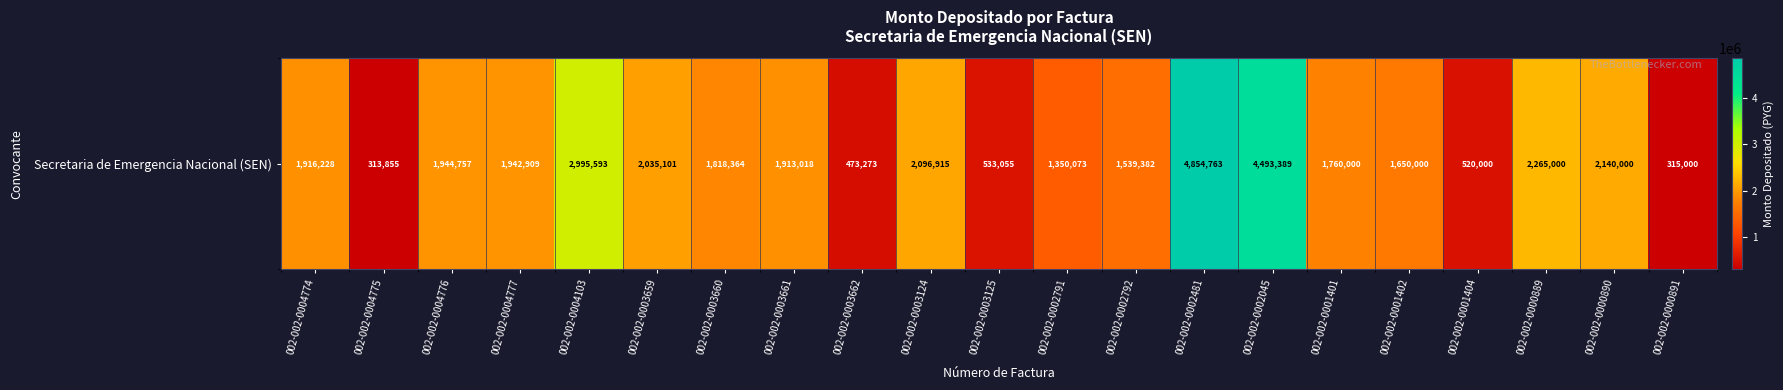

Between 002-002-0003659 and 002-002-0002791, which is larger?

002-002-0003659